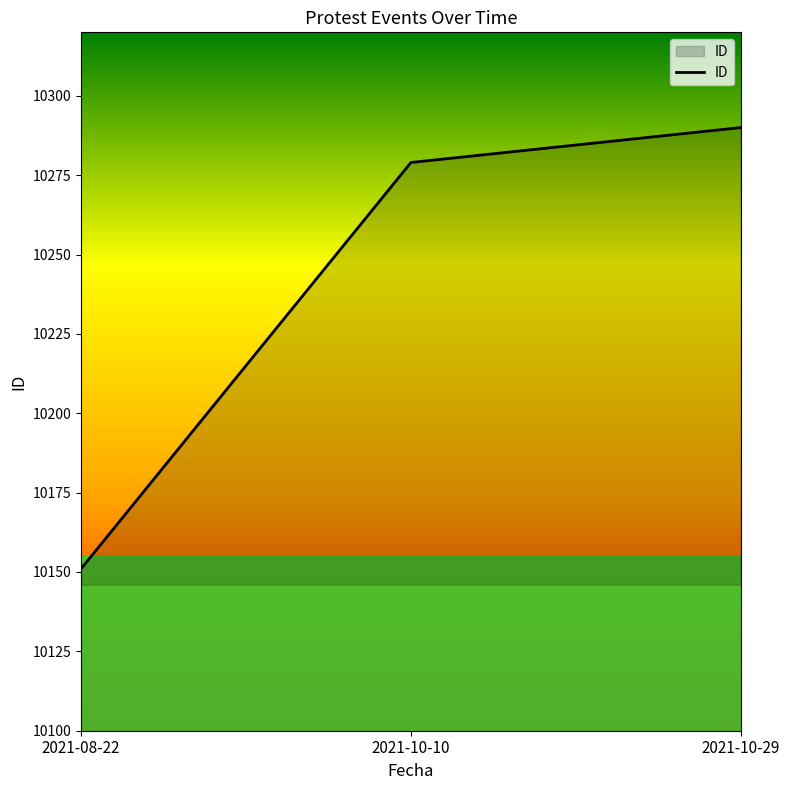

Does the chart display data point markers on the line(s)?

No